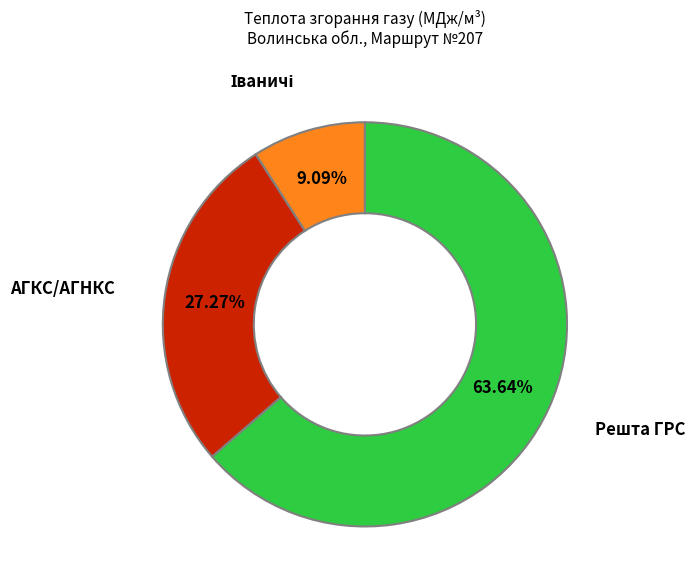

Between Решта ГРС and АГКС/АГНКС, which is larger?

Решта ГРС